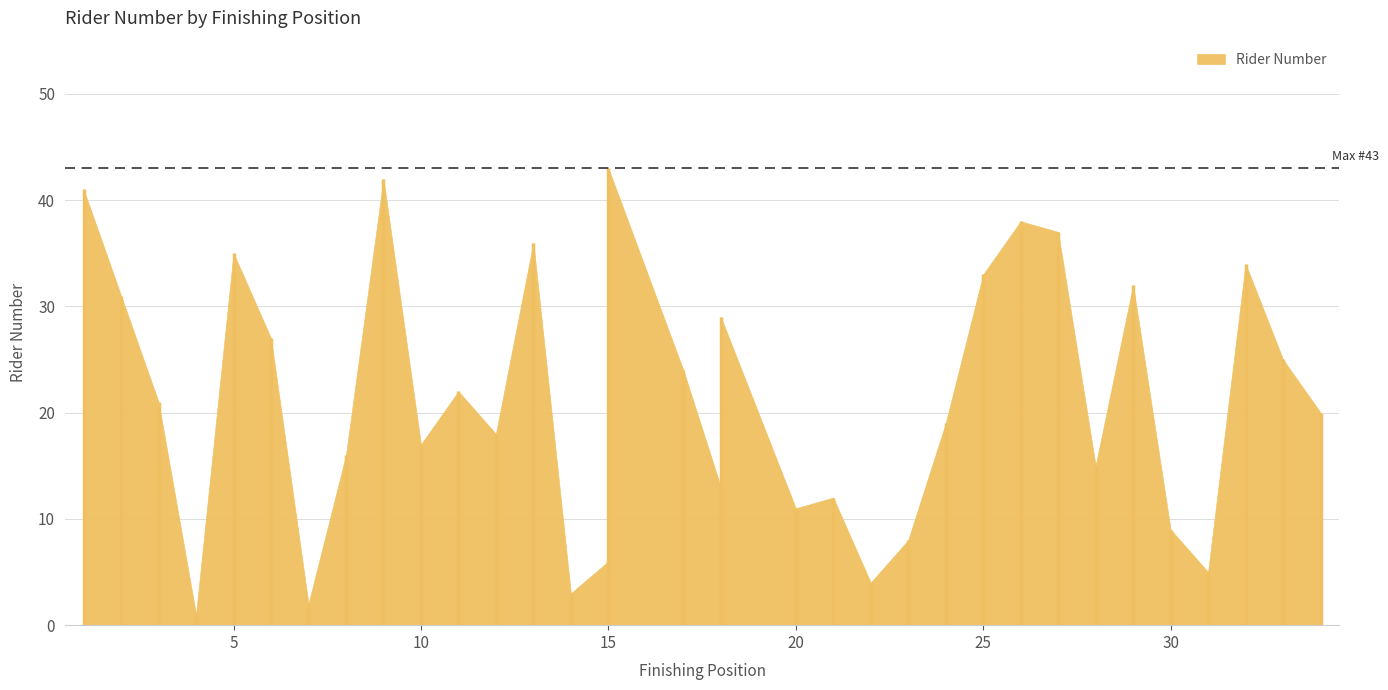

What is the smallest value displayed?

1